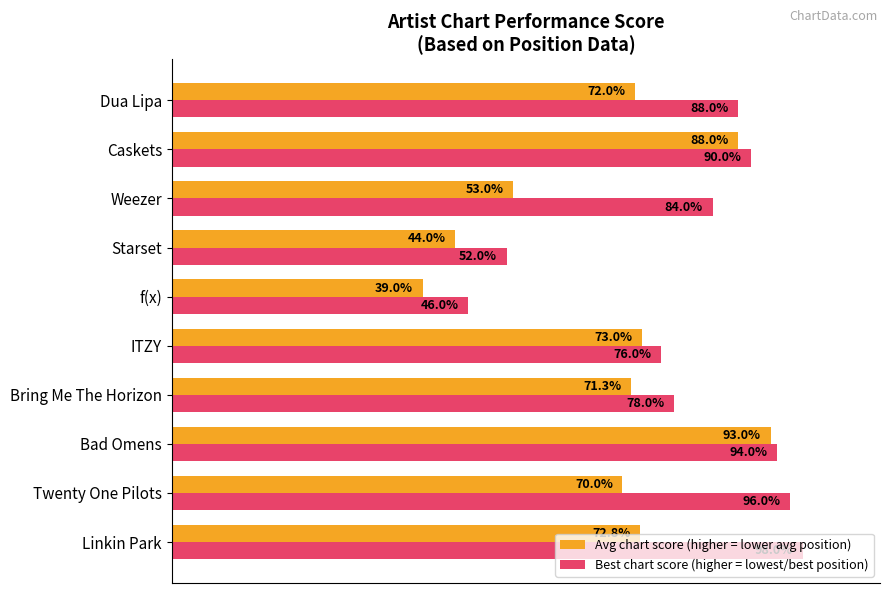

At which category is the sum across all series the highest?

Bad Omens